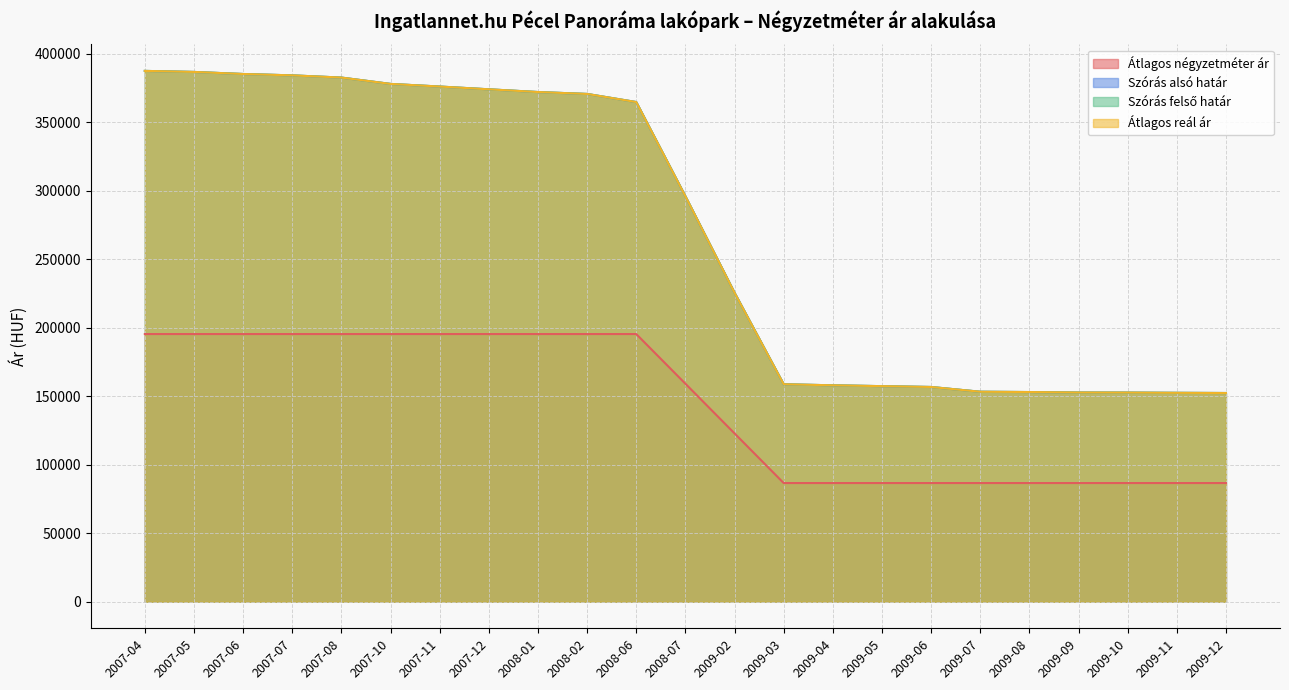

True or false: Szórás felső határ has a value of 118519 at 2007-12.

False